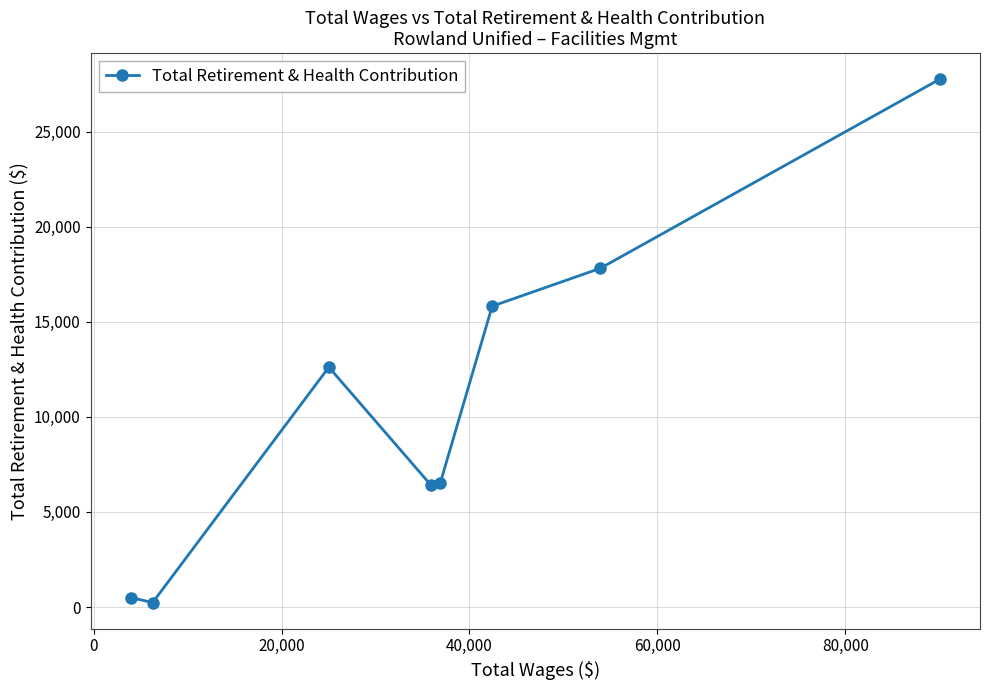

How many points are higher than both their immediate neighbors (excluding endpoints)?

1